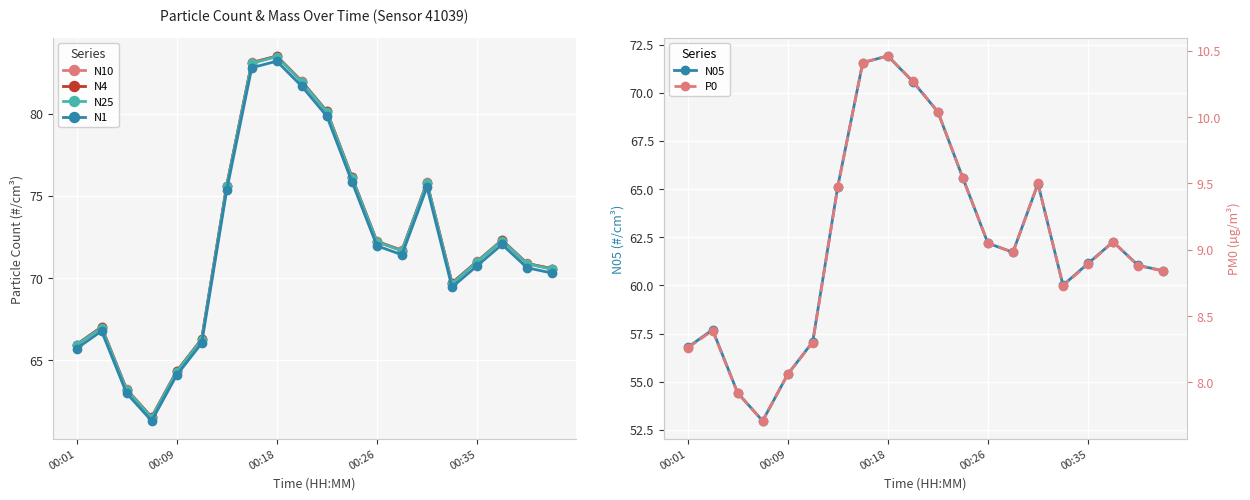

Which series has the widest spread of values?

N10